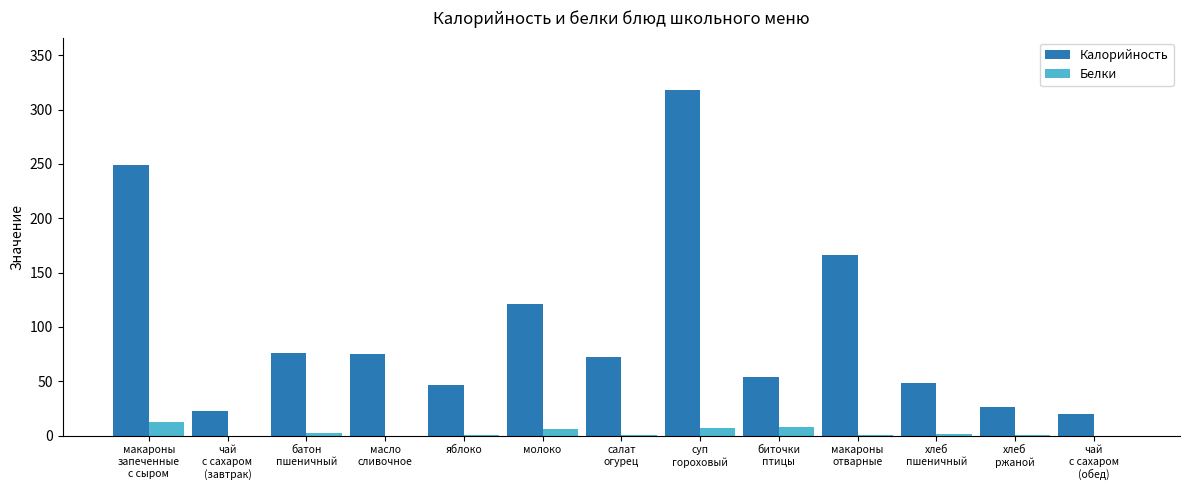

Is it true that Калорийность equals 120.7 at батон
пшеничный?

False